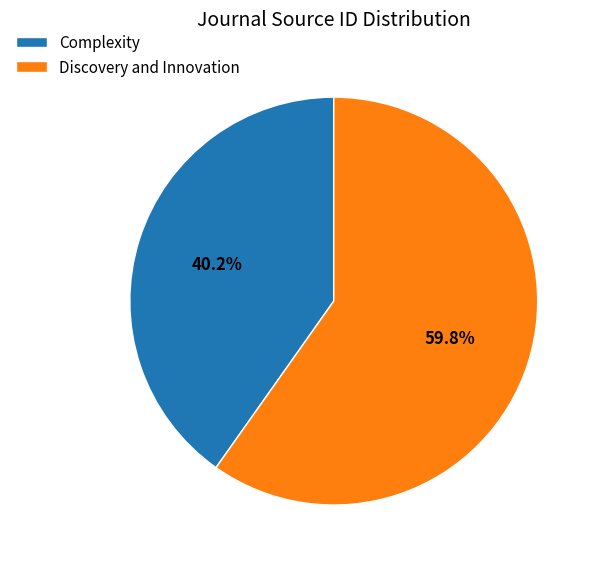

Rank the categories by value from lowest to highest.

Complexity, Discovery and Innovation